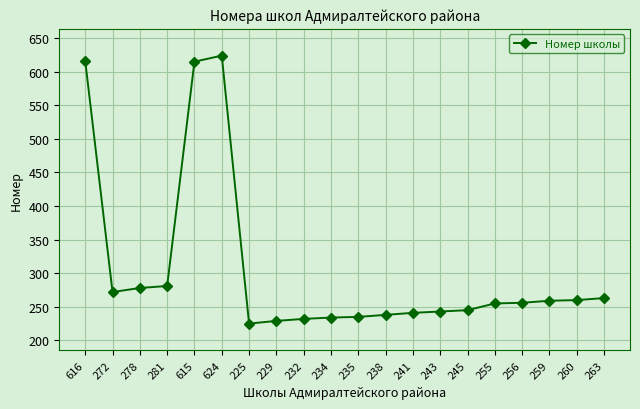

The chart shows a value of 360 at 232. True or false?

False